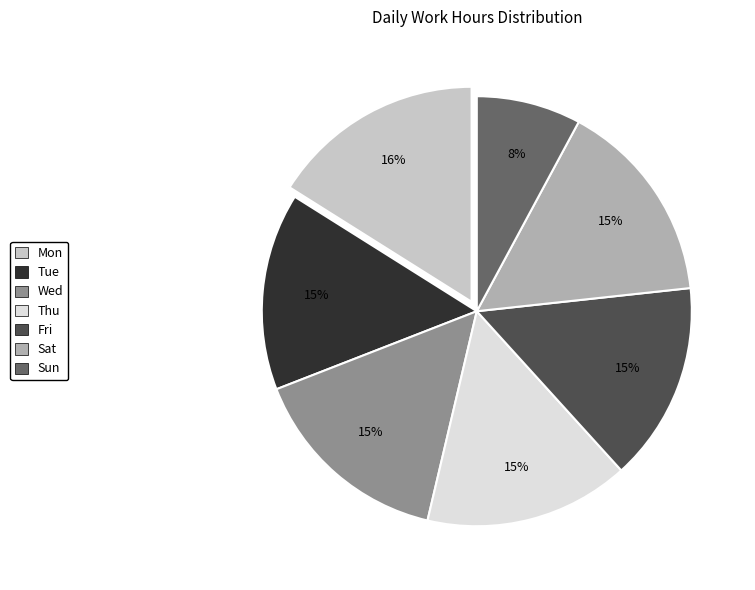

To the nearest percent, what is the difference between the largest and smallest slice percentages?

8%